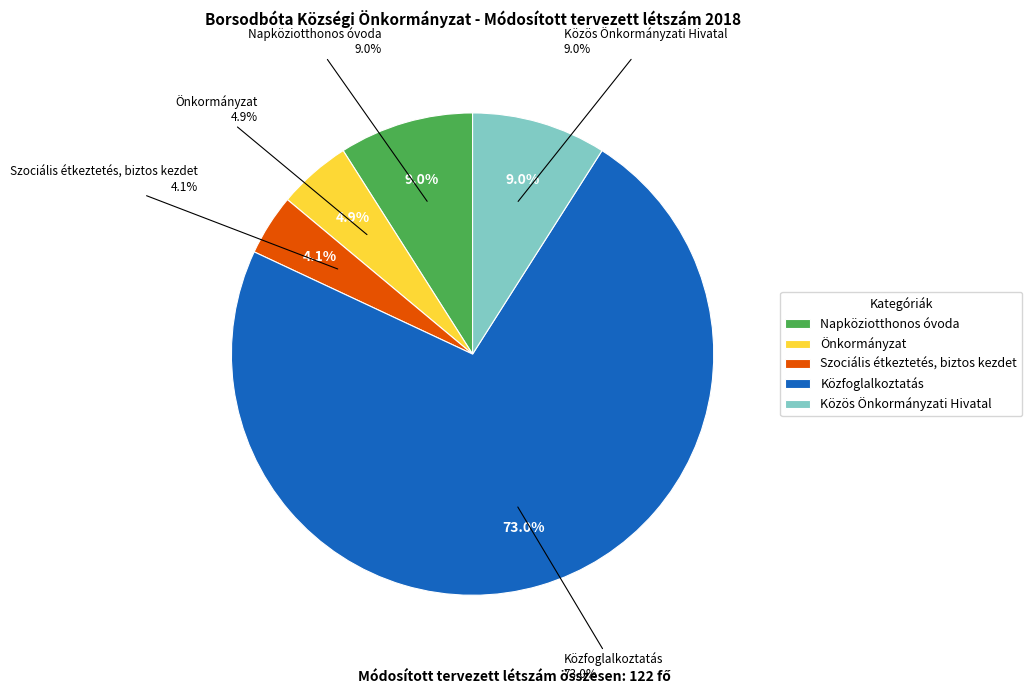

Which has a higher value, Közfoglalkoztatás or Napköziotthonos óvoda?

Közfoglalkoztatás